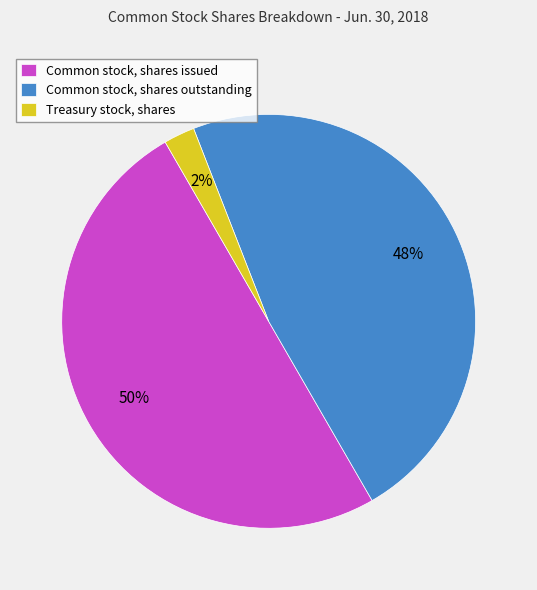

Rank the categories by value from lowest to highest.

Treasury stock, shares, Common stock, shares outstanding, Common stock, shares issued